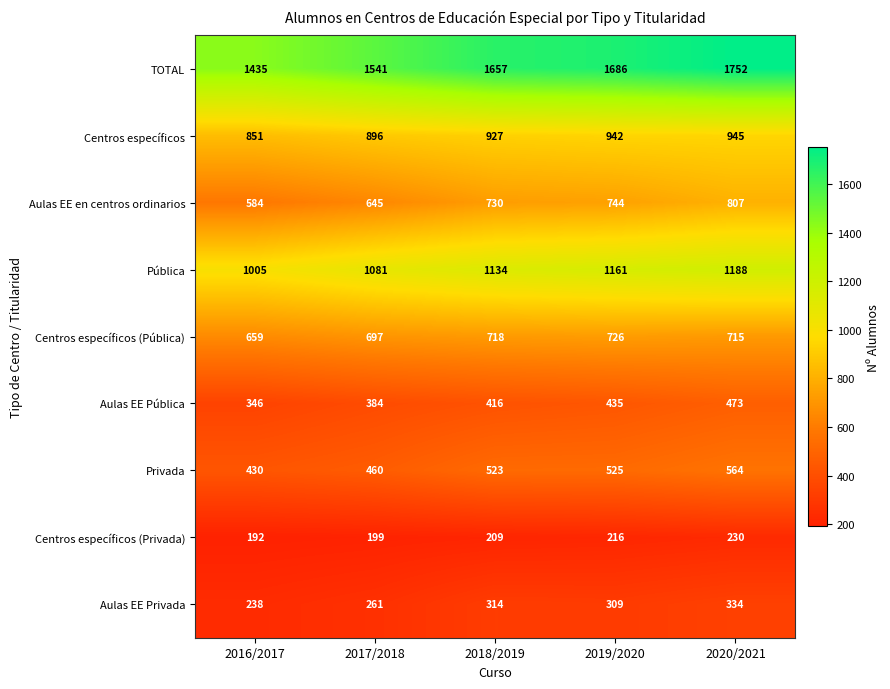

What is the sum of all Centros específicos (Privada) values?

1046